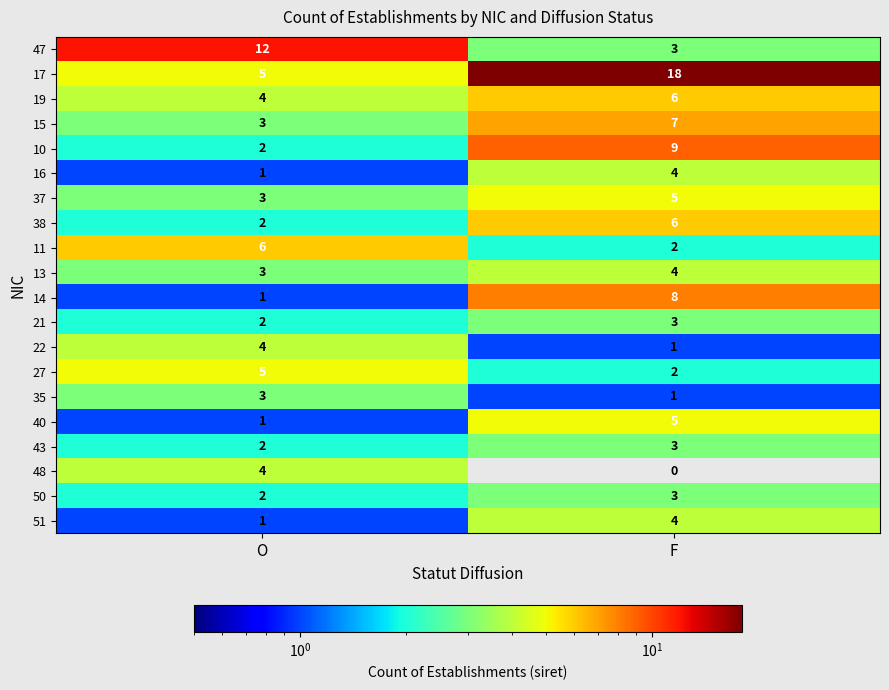

Between O and F, which series saw the biggest shift?

17